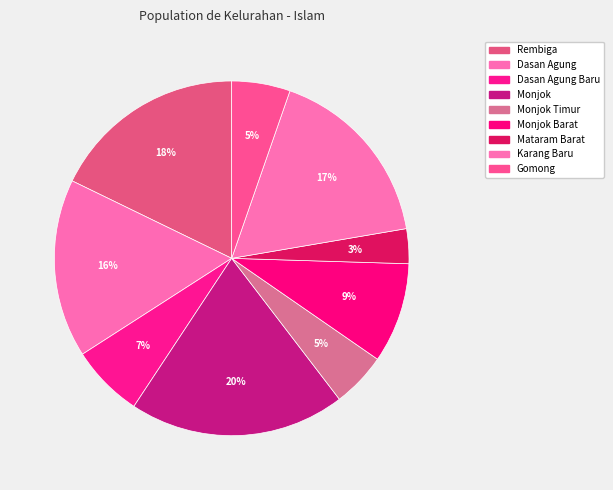

Which category has the smallest portion of the pie?

Mataram Barat